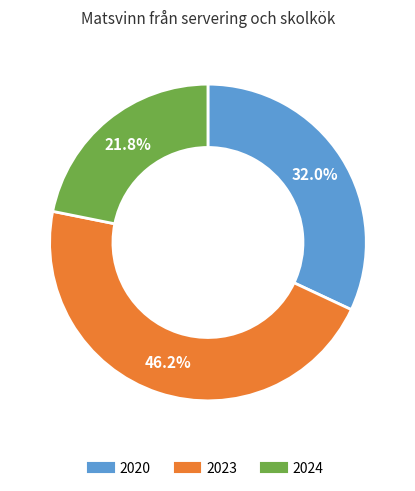

Rank the categories by value from highest to lowest.

2023, 2020, 2024